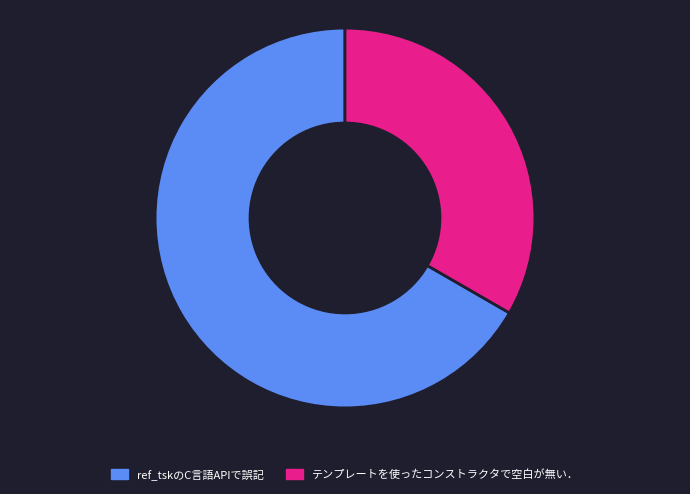

Combined, do テンプレートを使ったコンストラクタで空白が無い． and ref_tskのC言語APIで誤記 account for over 50%?

Yes